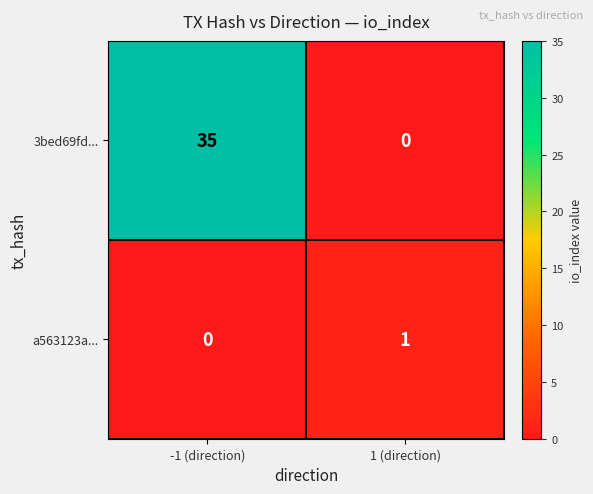

List the series in order of their peak value, lowest first.

a563123a..., 3bed69fd...